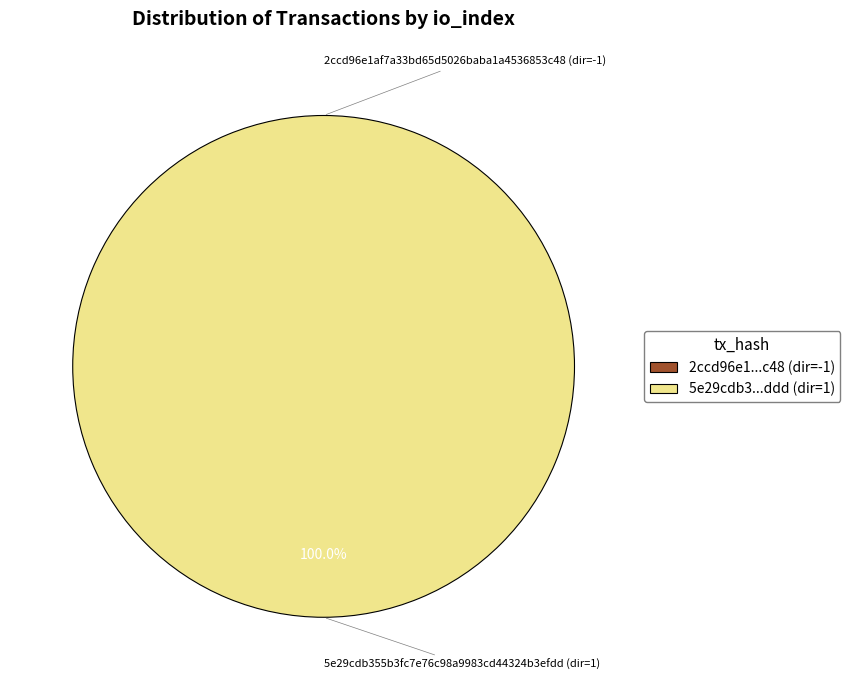

To the nearest percent, what is the combined percentage of tx_hash - direction=-1 (io_index=0) and tx_hash - direction=1 (io_index=352)?

100%